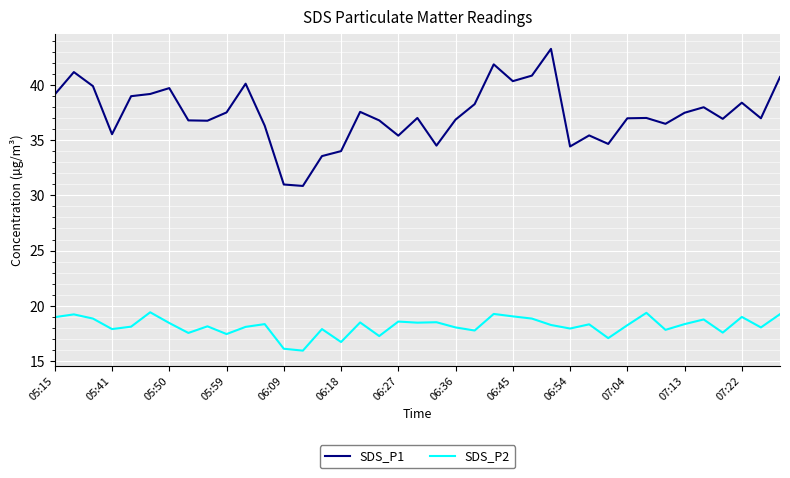

What is the highest value of the SDS_P2 series?

19.4